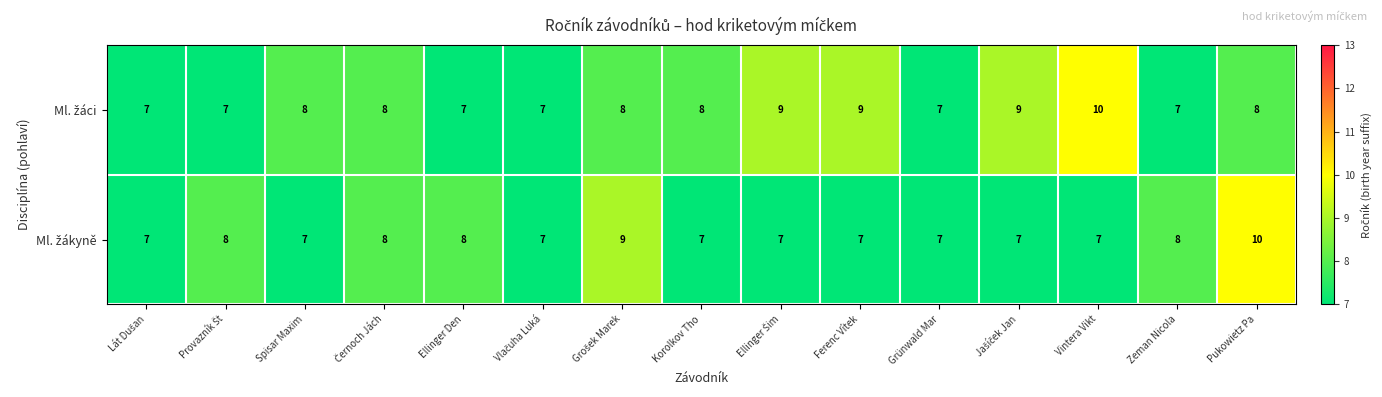

At which category is the sum across all series the highest?

Pukowietz Pa